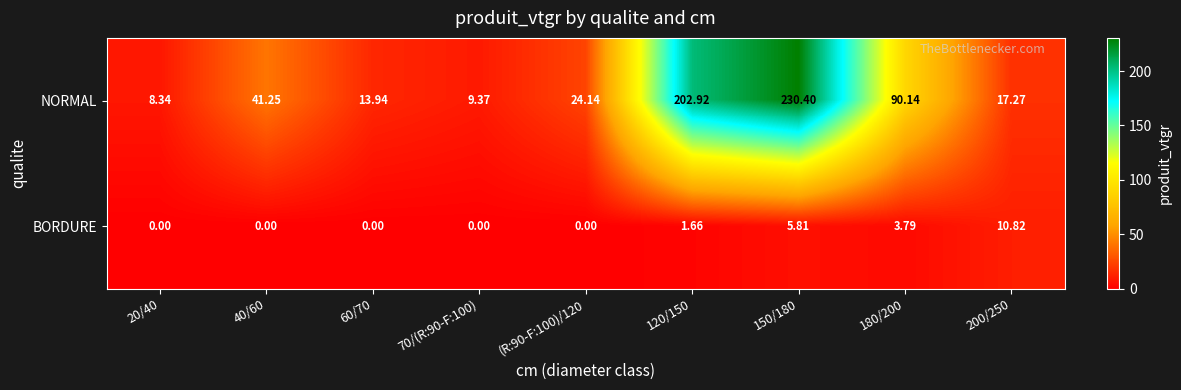

Is the value of BORDURE at 70/(R:90-F:100) greater than the value of NORMAL at 40/60?

No